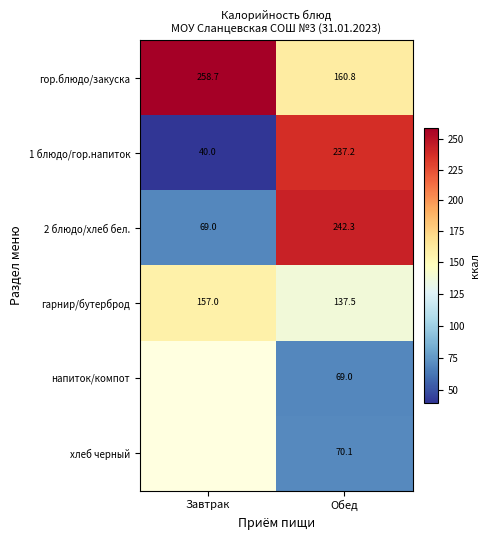

How many data points does each series have?

2